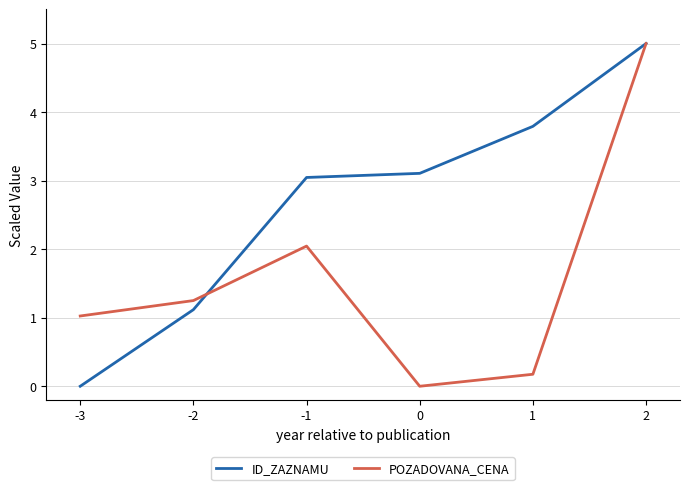

Which series has the largest total across all categories?

ID_ZAZNAMU